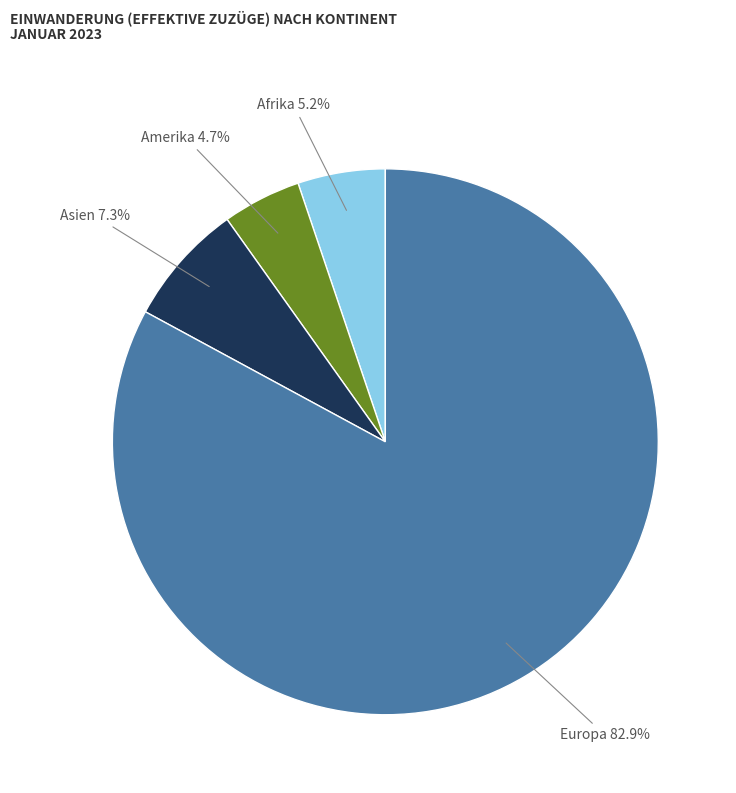

Is there any slice that represents more than half of the pie?

Yes